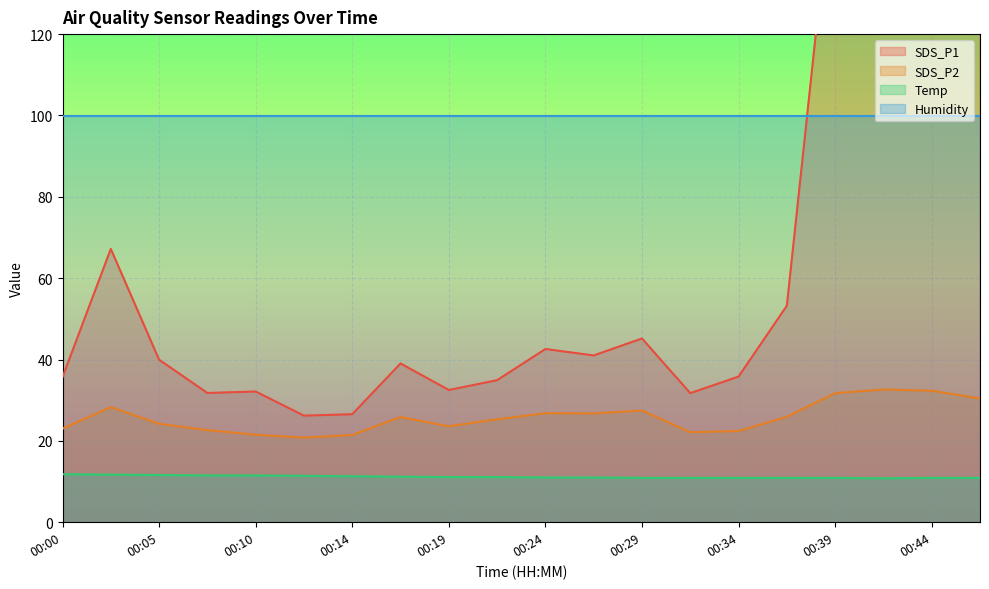

What is the sum of the SDS_P1 values at 00:24 and 00:34?

78.4